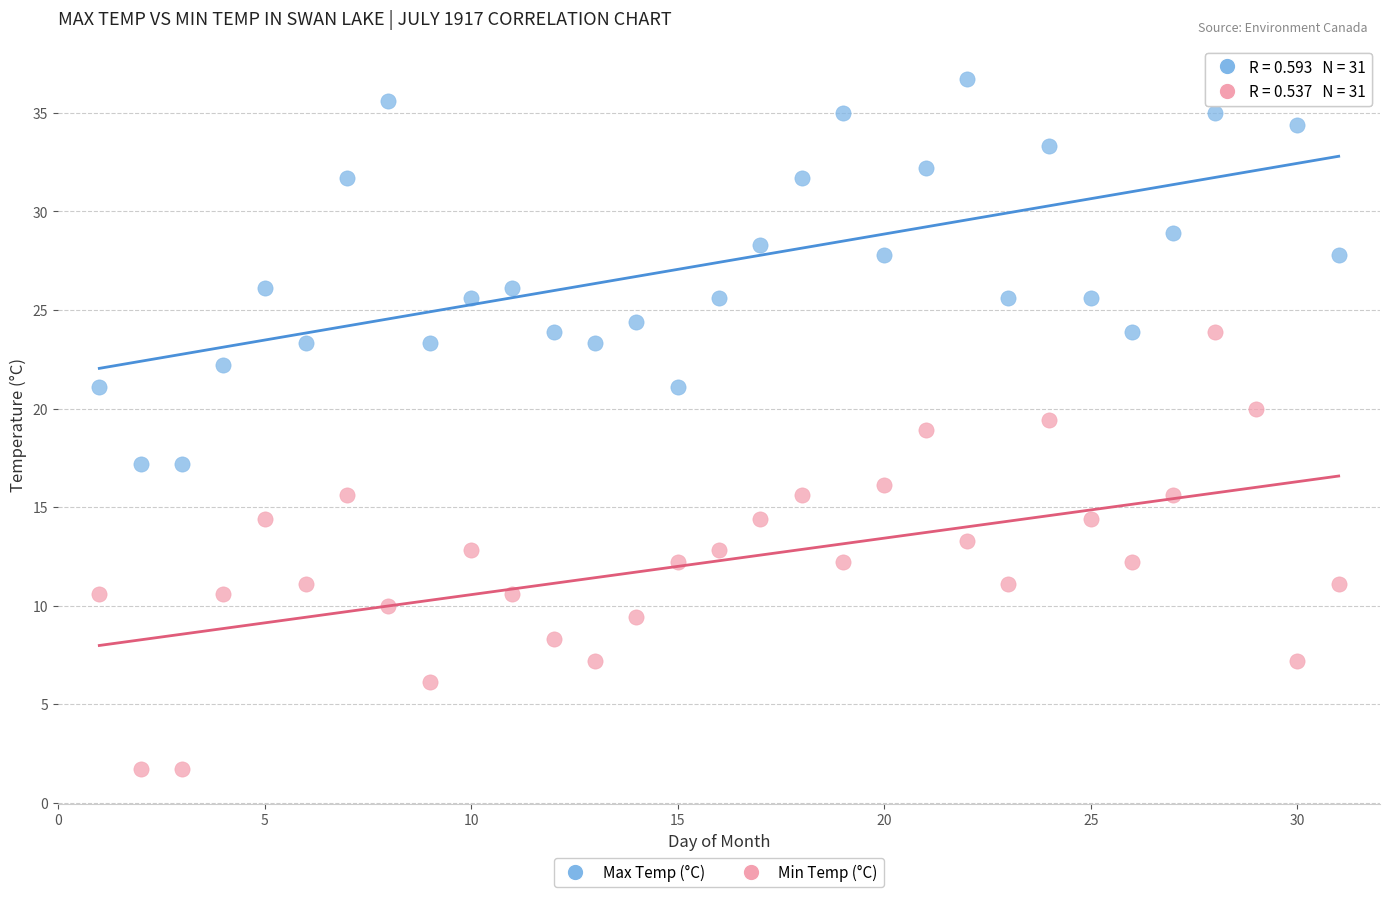

Which series has the largest Y range (max minus min)?

Min Temp (°C)